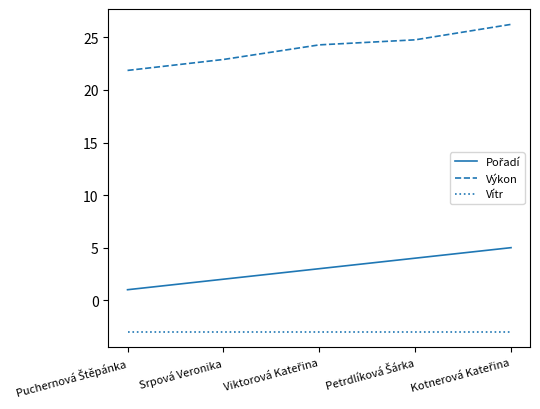

Which series has the largest total across all categories?

Výkon